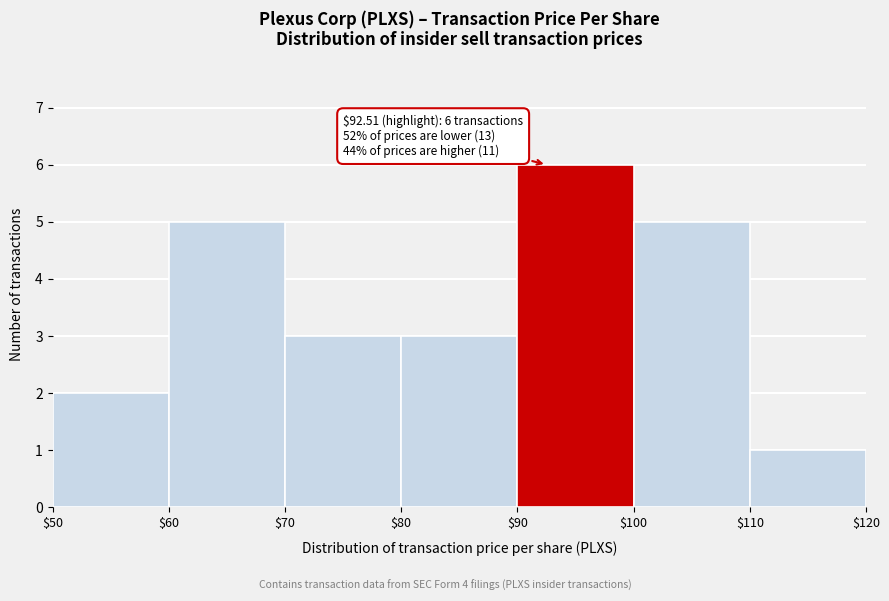

Which range on the x-axis has the tallest bar?

$90 to $100